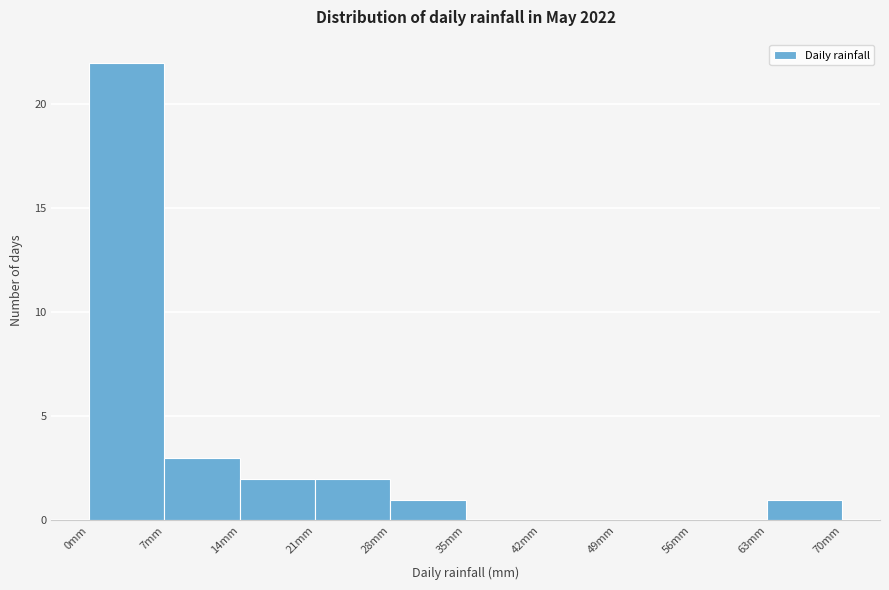

Reading left to right, list every bar in this chart as the range it spans on the x-axis followed by its height. The values are not printed on the chart, so give them approximately, as read against the axis.

0 to 7: 22
7 to 14: 3
14 to 21: 2
21 to 28: 2
28 to 35: 1
35 to 42: 0
42 to 49: 0
49 to 56: 0
56 to 63: 0
63 to 70: 1